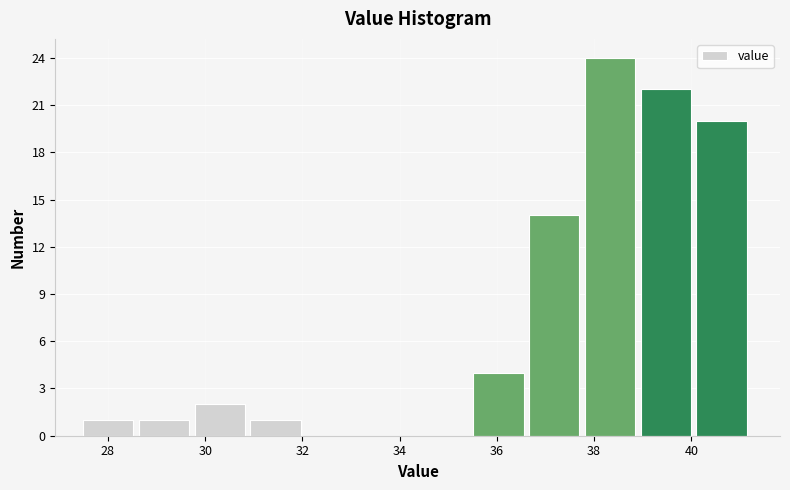

Reading left to right, list every bar in this chart as the range it spans on the x-axis followed by its height. Neither the bar edges nor the heights are printed on the chart, so give them approximately, as read against the axes.

27.4 to 28.6: 1
28.6 to 29.8: 1
29.8 to 31.0: 2
31.0 to 32.0: 1
32.0 to 33.2: 0
33.2 to 34.4: 0
34.4 to 35.6: 0
35.6 to 36.6: 4
36.6 to 37.8: 14
37.8 to 39.0: 24
39.0 to 40.2: 22
40.2 to 41.2: 20